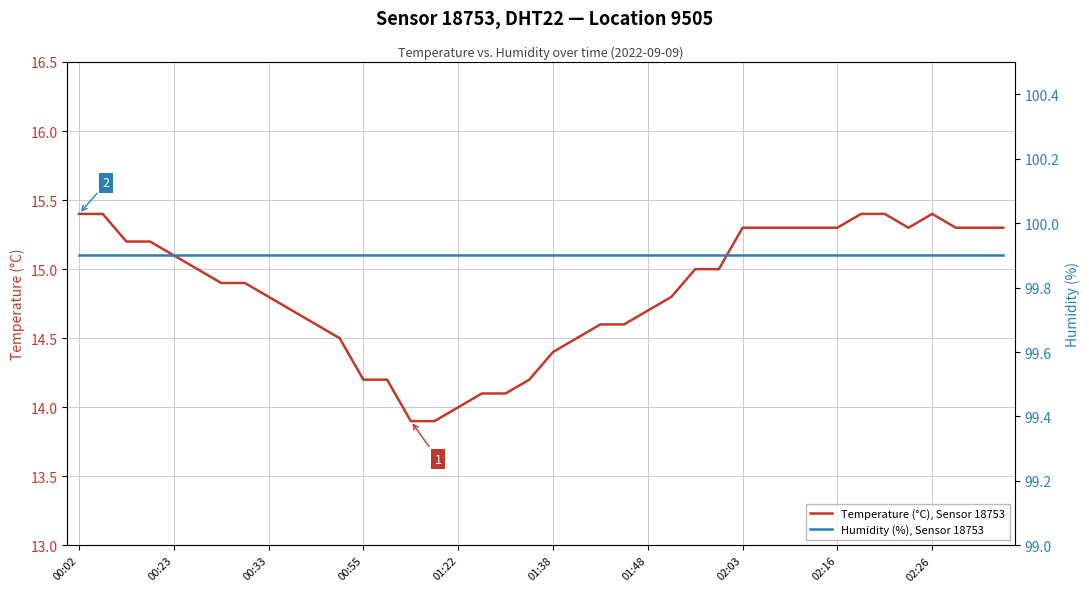

Reading left to right, extract all data points from this chart.

Temperature (°C), Sensor 18753: 15.4	15.4	15.2	15.2	15.1	15.0	14.9	14.9	14.8	14.7	14.6	14.5	14.2	14.2	13.9	13.9	14.0	14.1	14.1	14.2	14.4	14.5	14.6	14.6	14.7	14.8	15.0	15.0	15.3	15.3	15.3	15.3	15.3	15.4	15.4	15.3	15.4	15.3	15.3	15.3
Humidity (%), Sensor 18753: 99.9	99.9	99.9	99.9	99.9	99.9	99.9	99.9	99.9	99.9	99.9	99.9	99.9	99.9	99.9	99.9	99.9	99.9	99.9	99.9	99.9	99.9	99.9	99.9	99.9	99.9	99.9	99.9	99.9	99.9	99.9	99.9	99.9	99.9	99.9	99.9	99.9	99.9	99.9	99.9